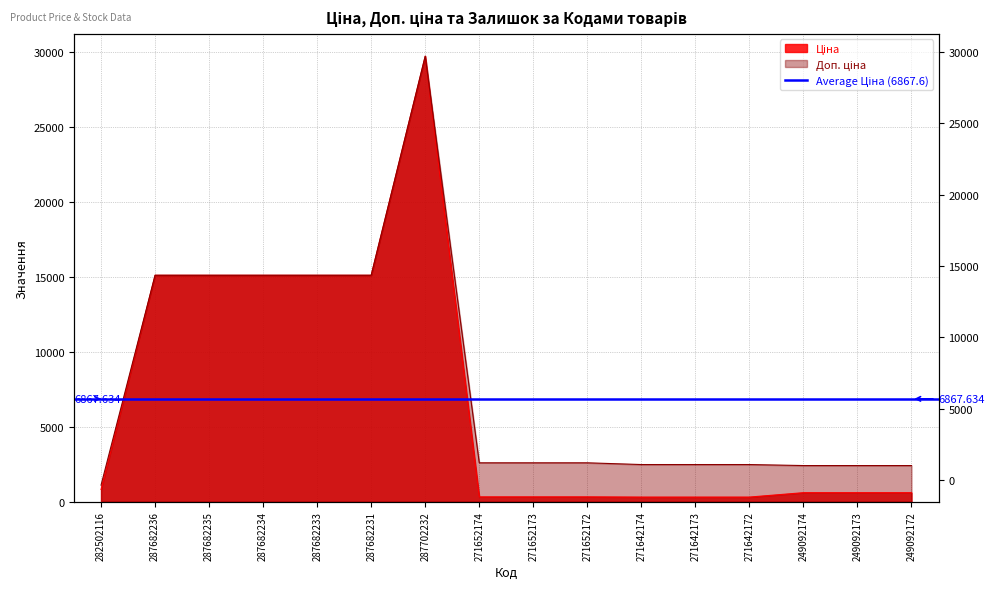

What position from the left is 282502116?

1